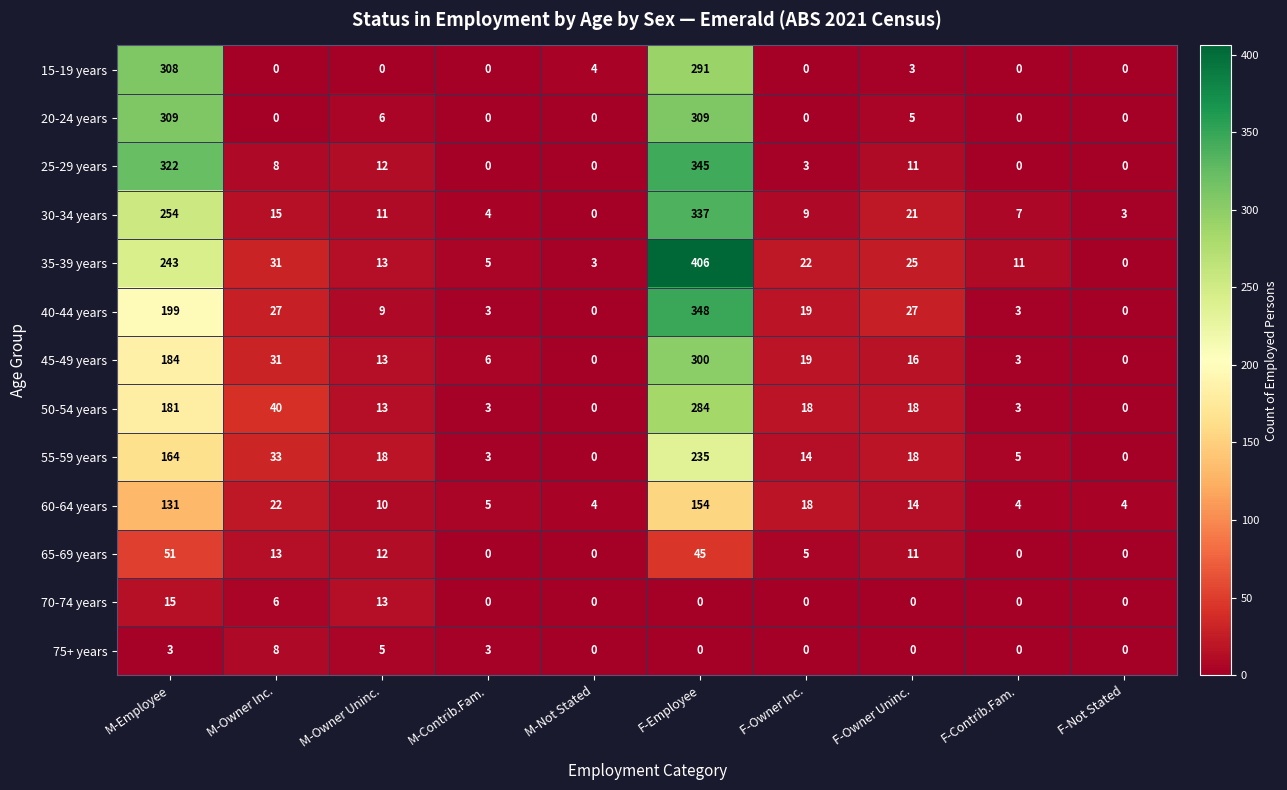

What is the difference between the second highest and second lowest values in the 50-54 years series?

181